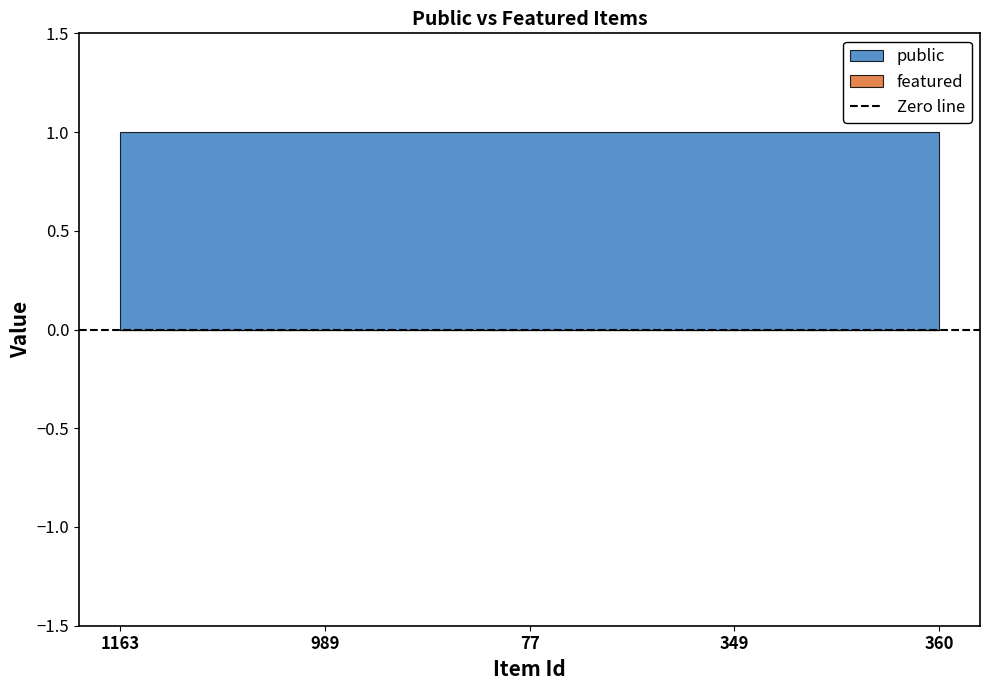

Which series has the largest total across all categories?

public